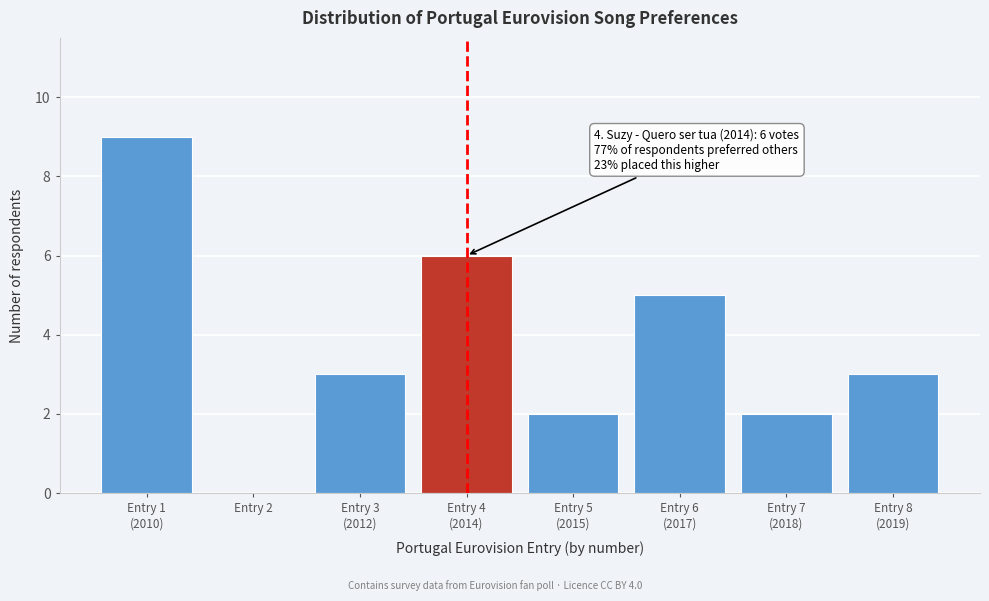

What is the sum of all values?

30